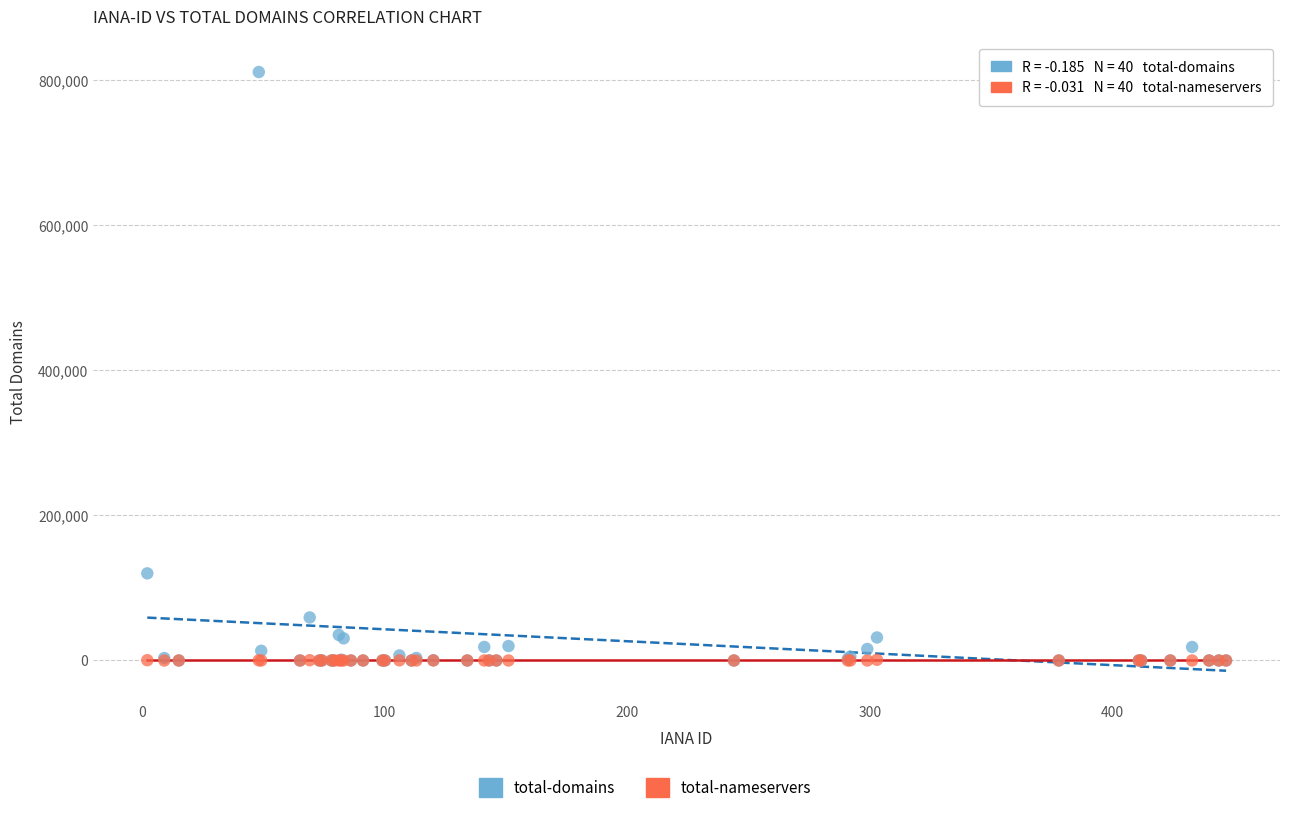

Across all series, what Y value is closest to 405679?

120133